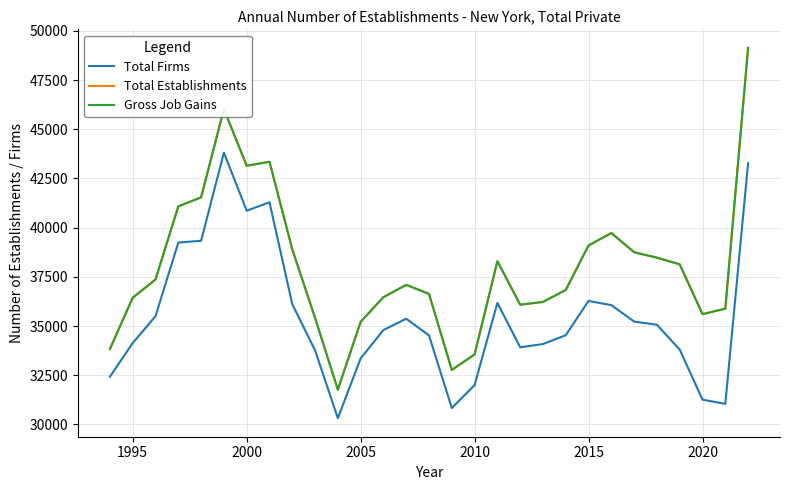

How many lines are shown in the chart?

3